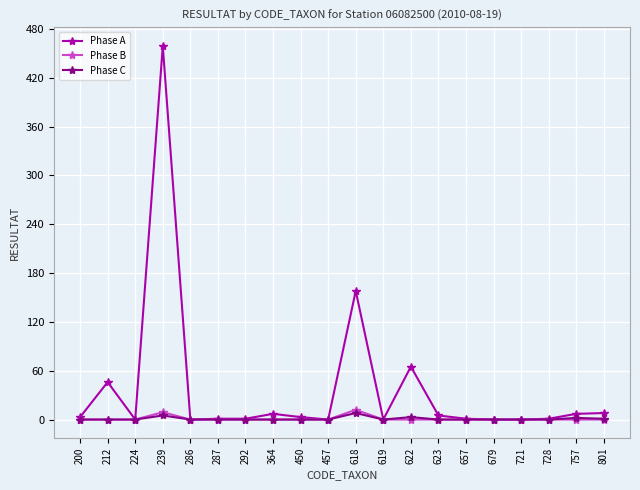

Between 212 and 450, which series saw the biggest shift?

Phase A